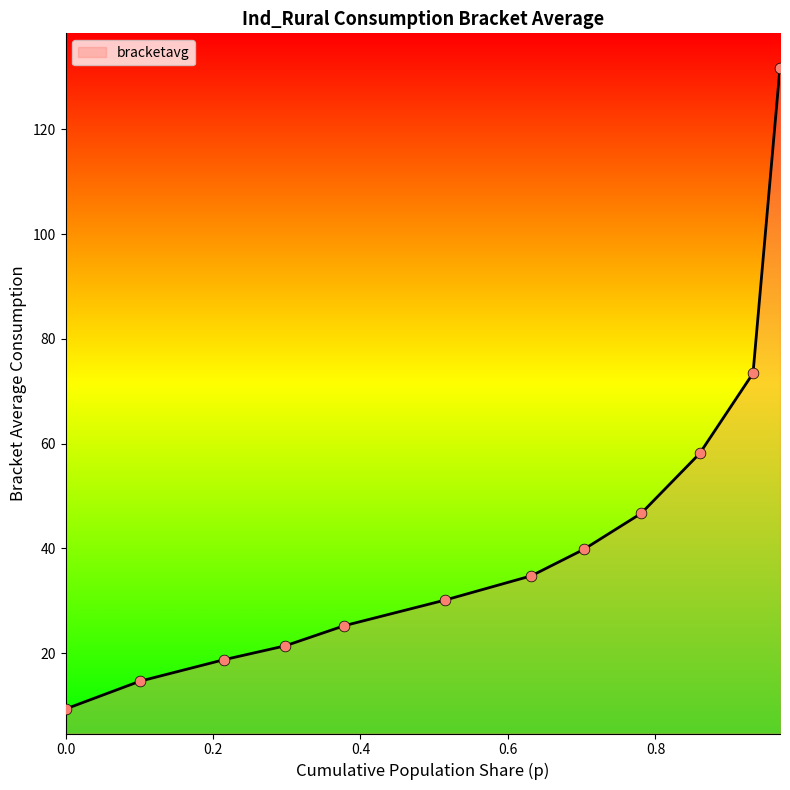

What is the difference between the maximum and minimum values?

122.4